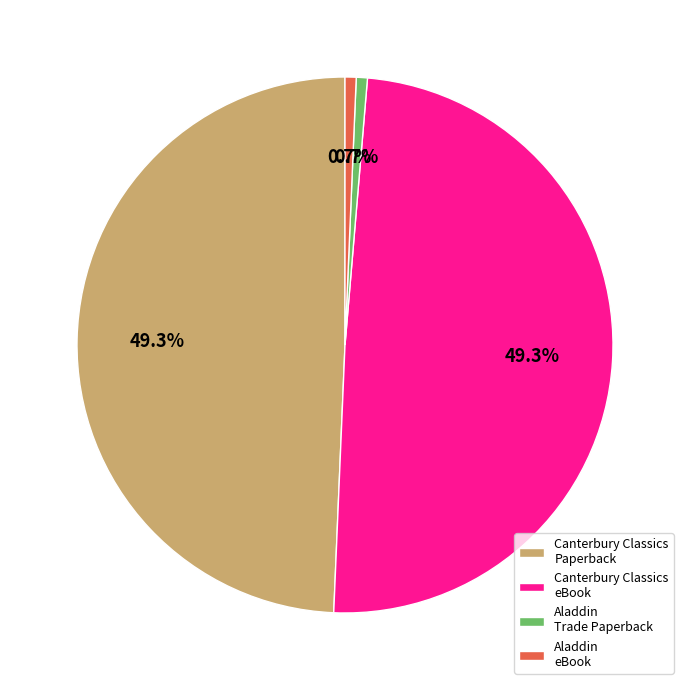

What portion of the pie excludes Aladdin eBook?

99.3%